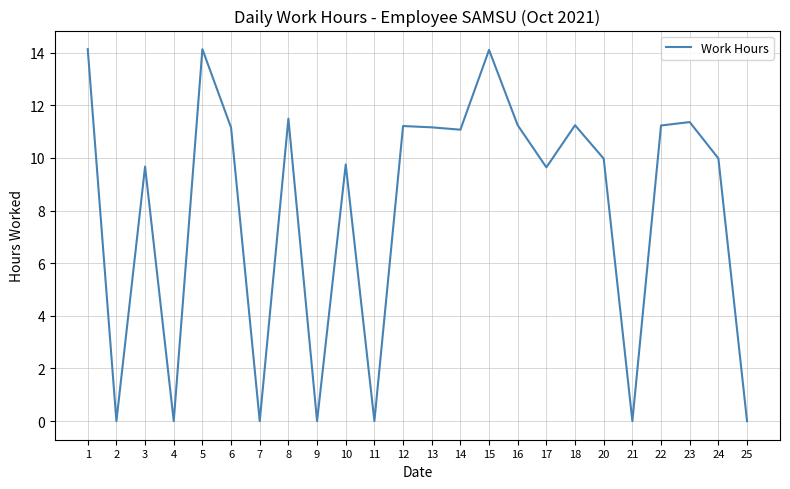

Approximately how many times larger is the value at 15 compared to 5?

1.0